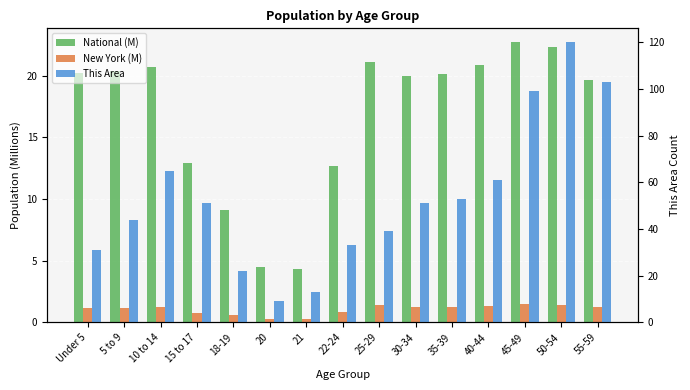

At which category is the sum across all series the highest?

50-54